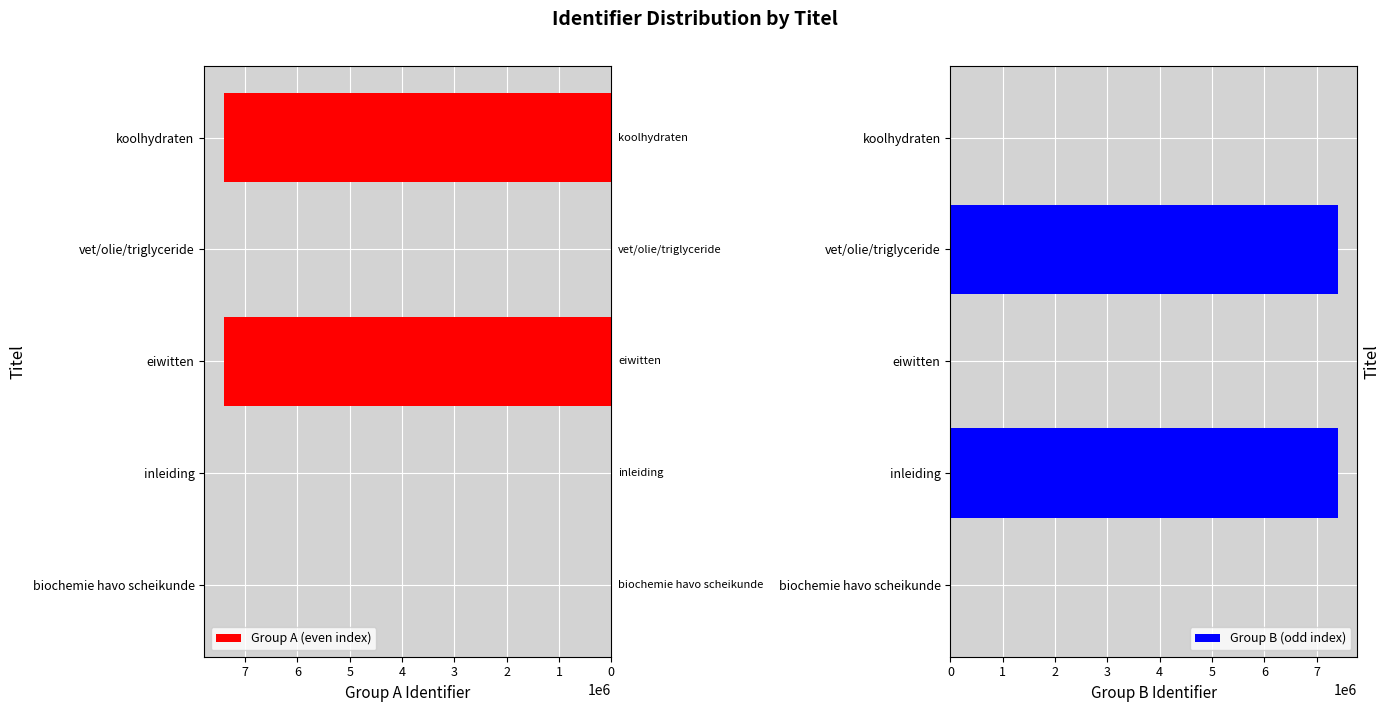

At how many categories does at least one series exceed 5587725?

4